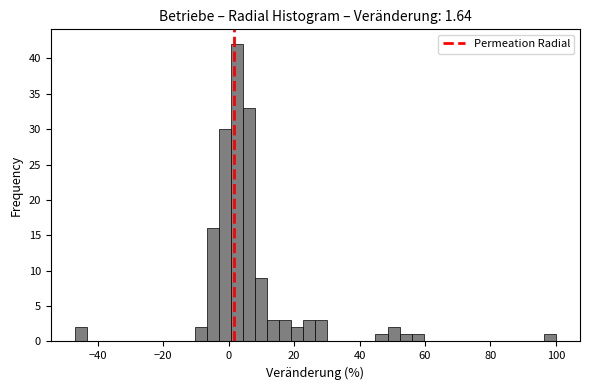

Read against the x-axis, roughly where is the centre of the tallest bar?

2